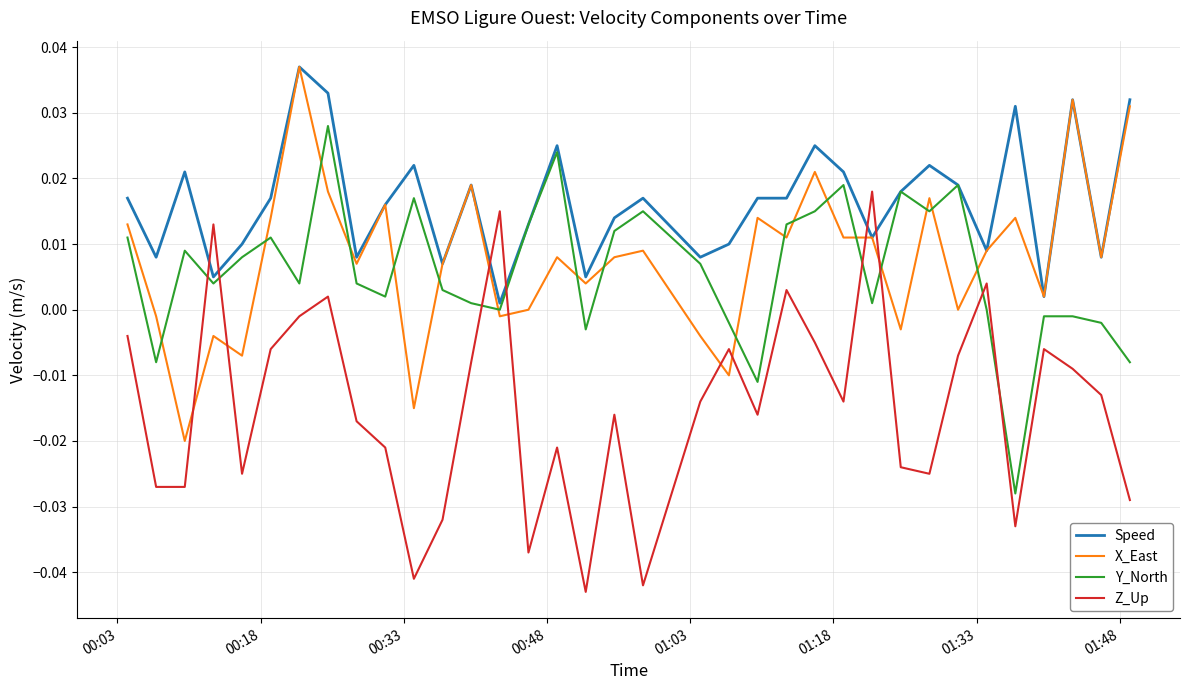

Which series has the largest range (max minus min)?

Z_Up